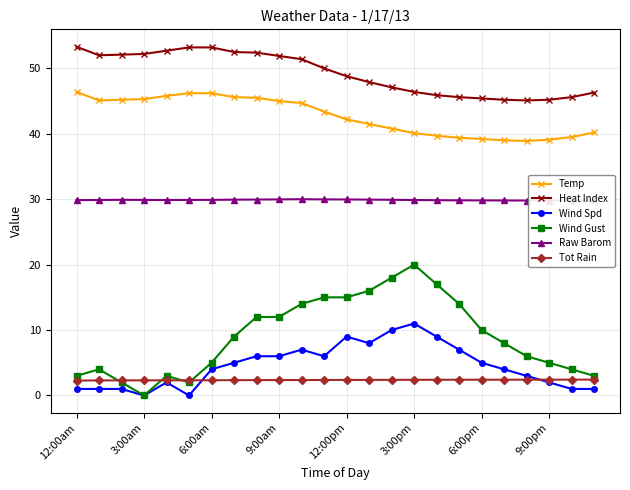

What is the sum of all Tot Rain values?

56.8